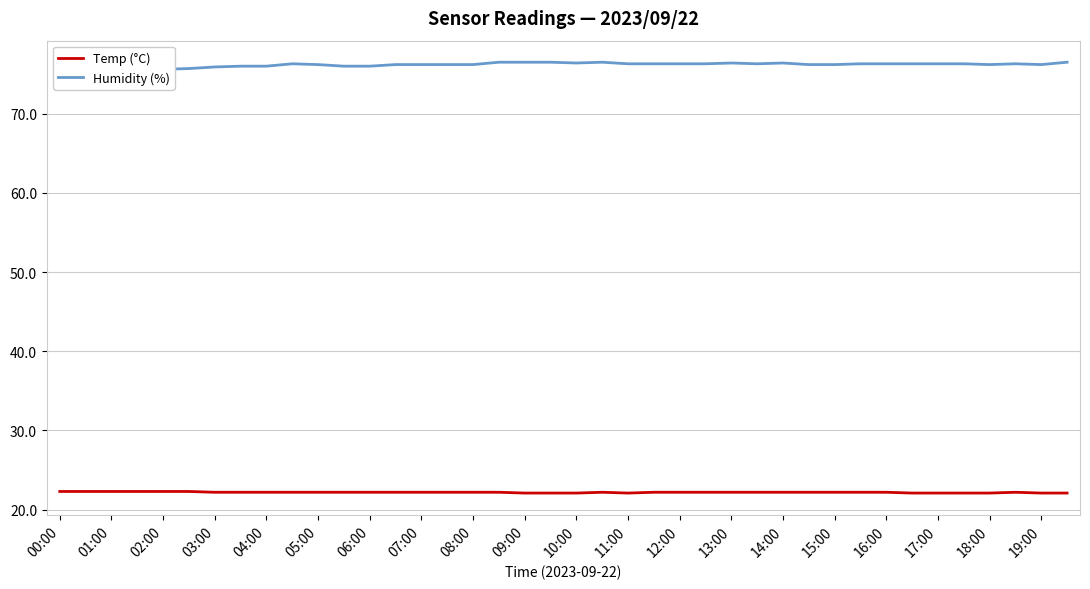

True or false: Temp (°C) has a value of 33.9 at 14:00.

False